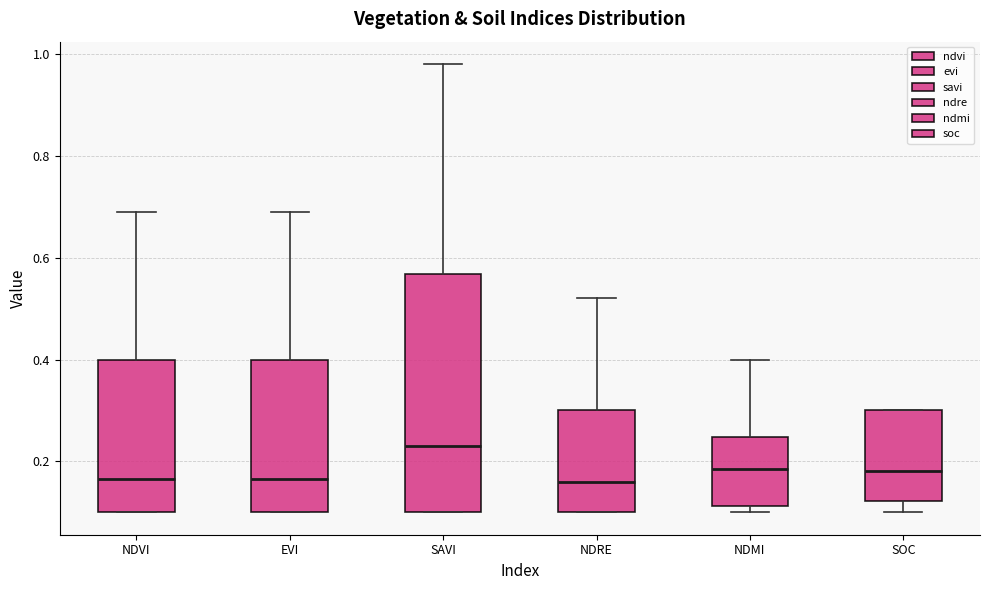

Which box's median line is the highest?

SAVI